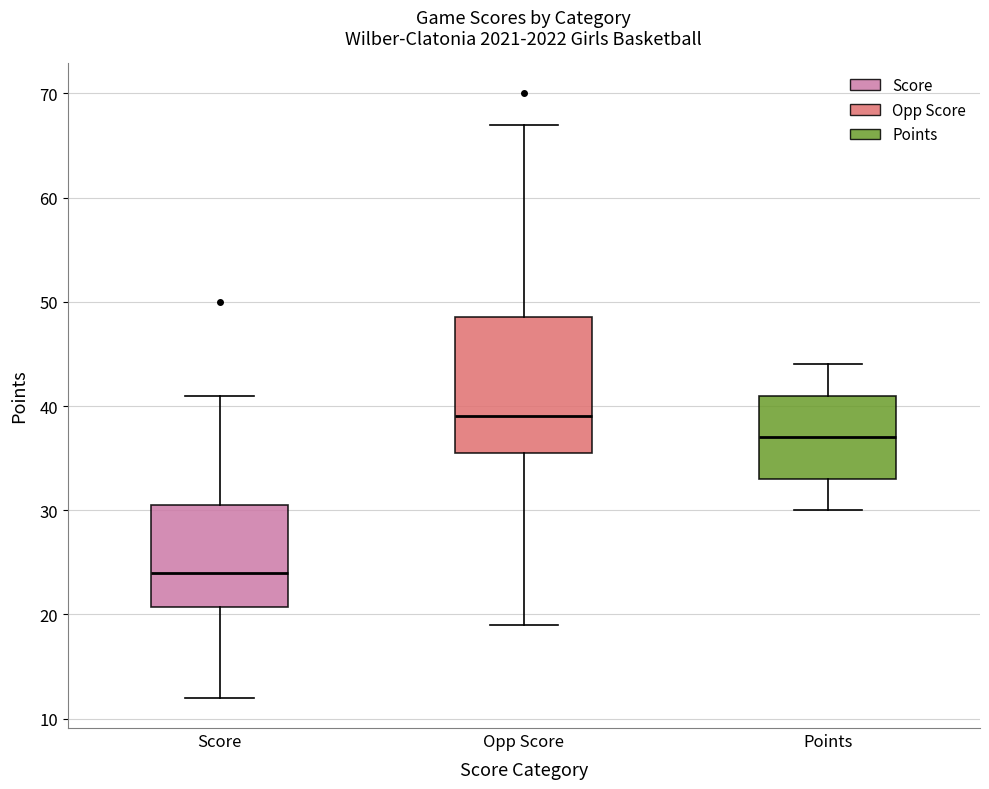

Reading left to right, transcribe this box plot: for each box, give where its median line is, the range the box spans, and where its two whiskers end, as read against the y-axis. The values are not printed on the chart, so give them approximately, as read against the axis.

Score: median 24, box 21 to 31, whiskers 12 to 41
Opp Score: median 39, box 36 to 49, whiskers 19 to 67
Points: median 37, box 33 to 41, whiskers 30 to 44